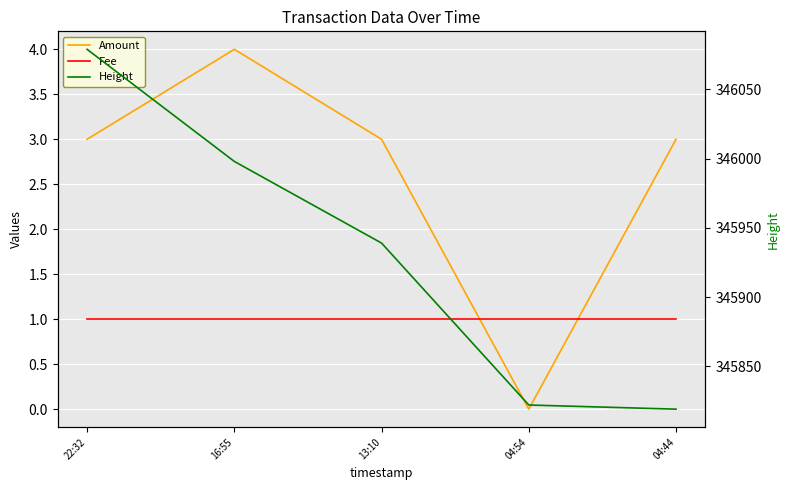

True or false: Fee and Height intersect in this chart.

False